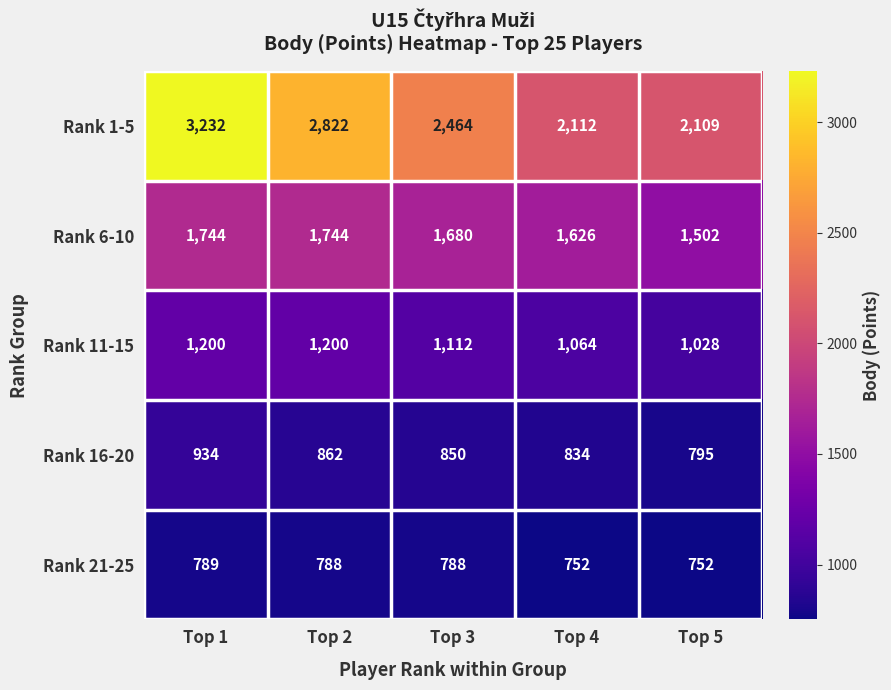

Which series has the largest range (max minus min)?

Rank 1-5